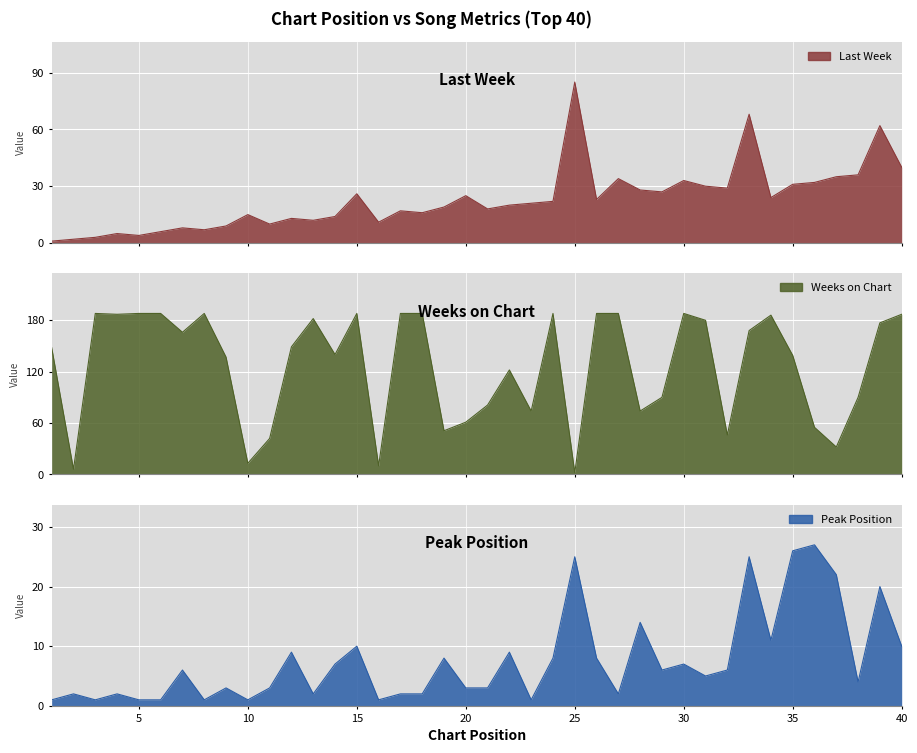

At how many categories does at least one series exceed 119?

25